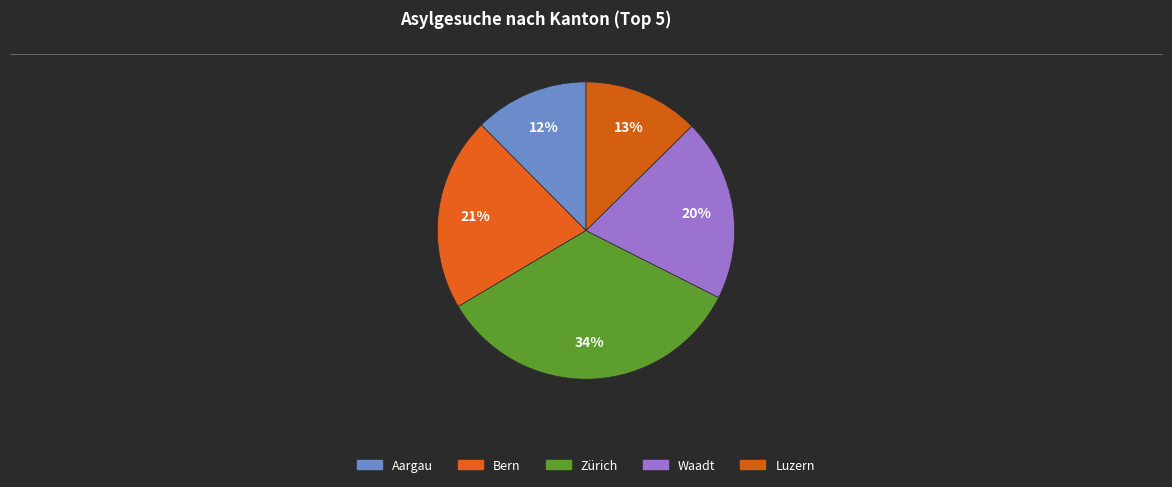

What is the smallest slice in the pie chart?

Aargau